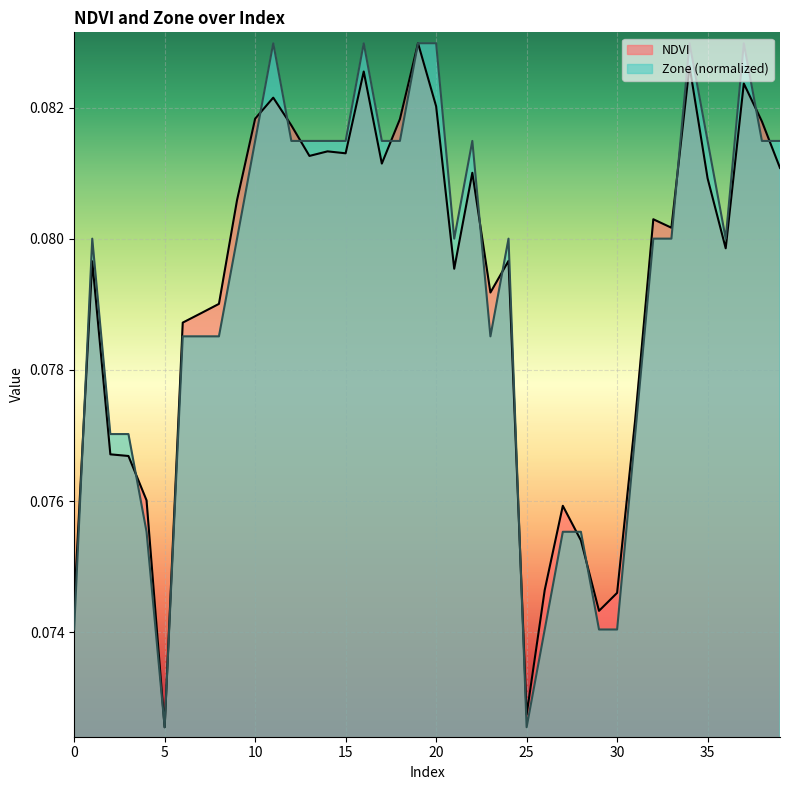

At how many categories does at least one series exceed 0?

40